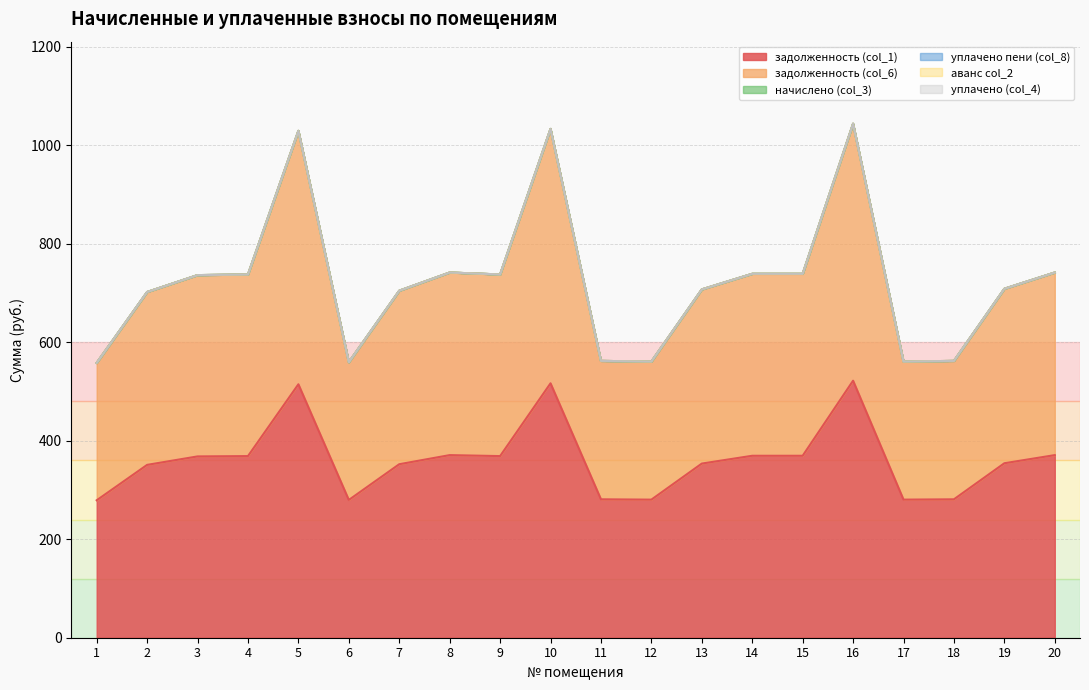

How many lines are shown in the chart?

6